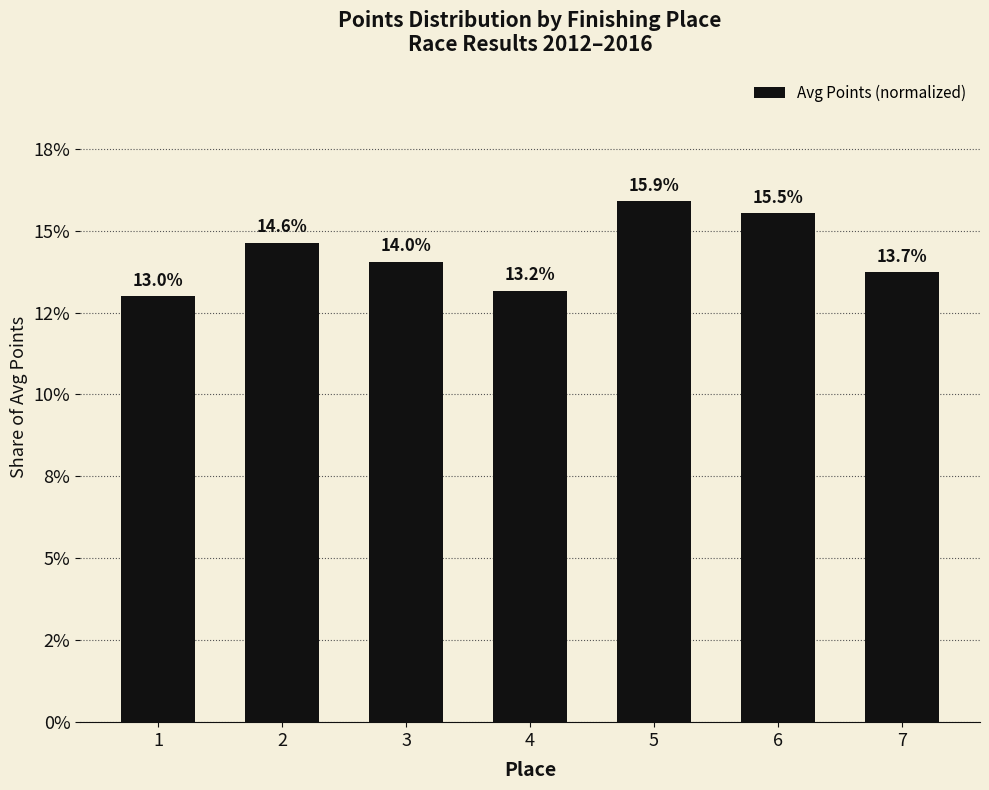

Does the chart contain any negative values?

No